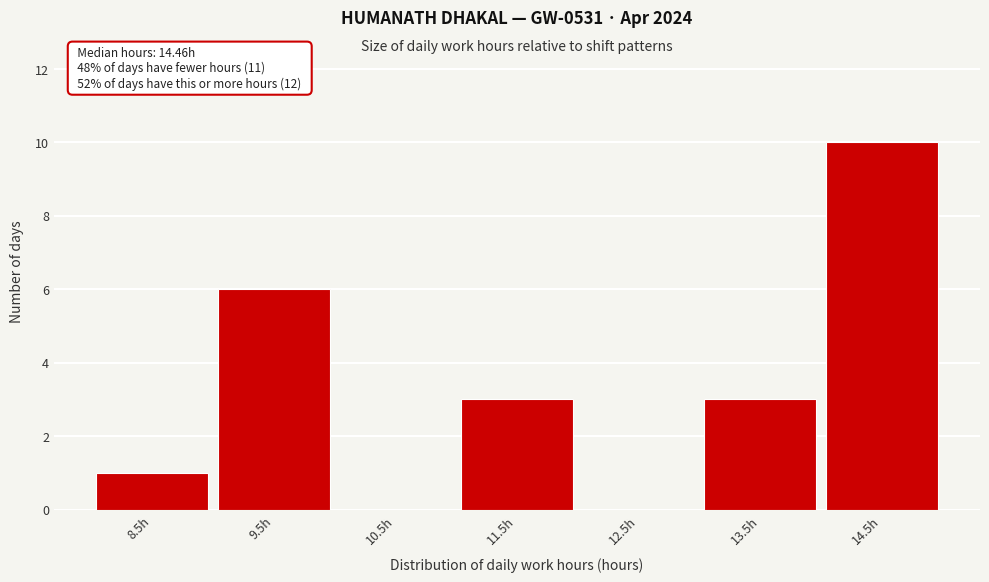

Reading left to right, transcribe all the data shown in this chart.

8.5h=1	9.5h=6	10.5h=0	11.5h=3	12.5h=0	13.5h=3	14.5h=10